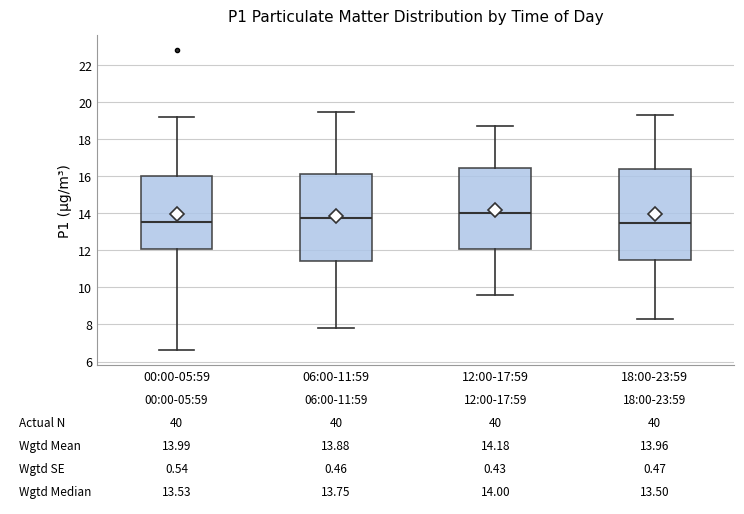

Which box has the highest median line?

12:00-17:59